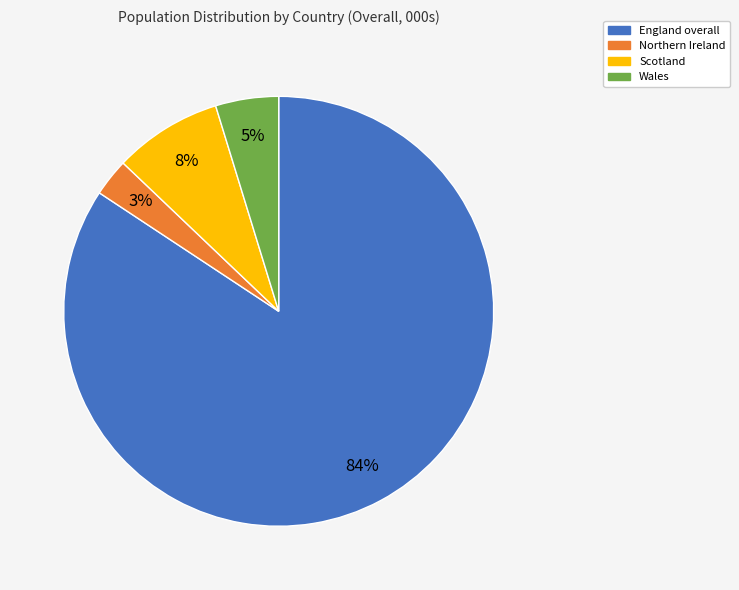

To the nearest percent, what portion does Wales represent?

5%